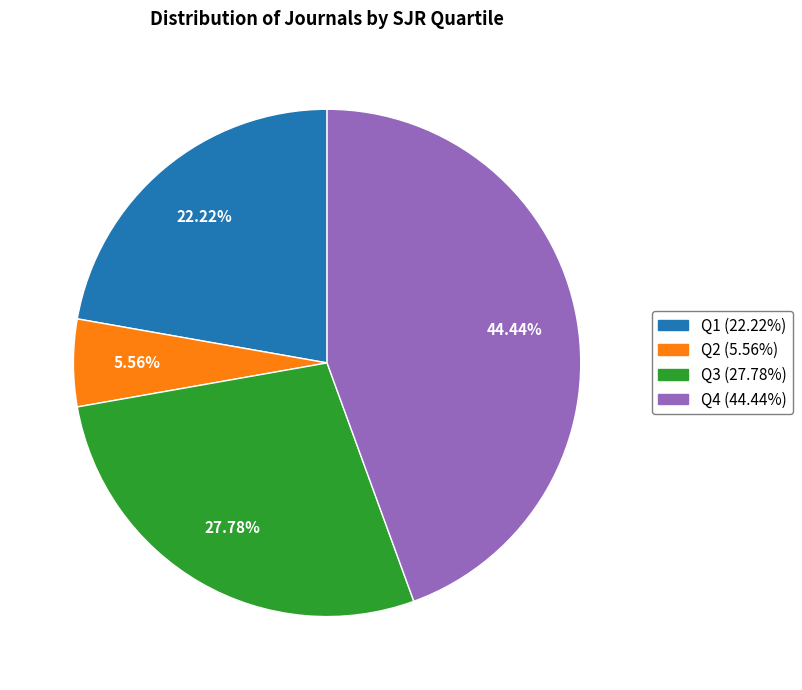

Does any single category account for the majority?

No